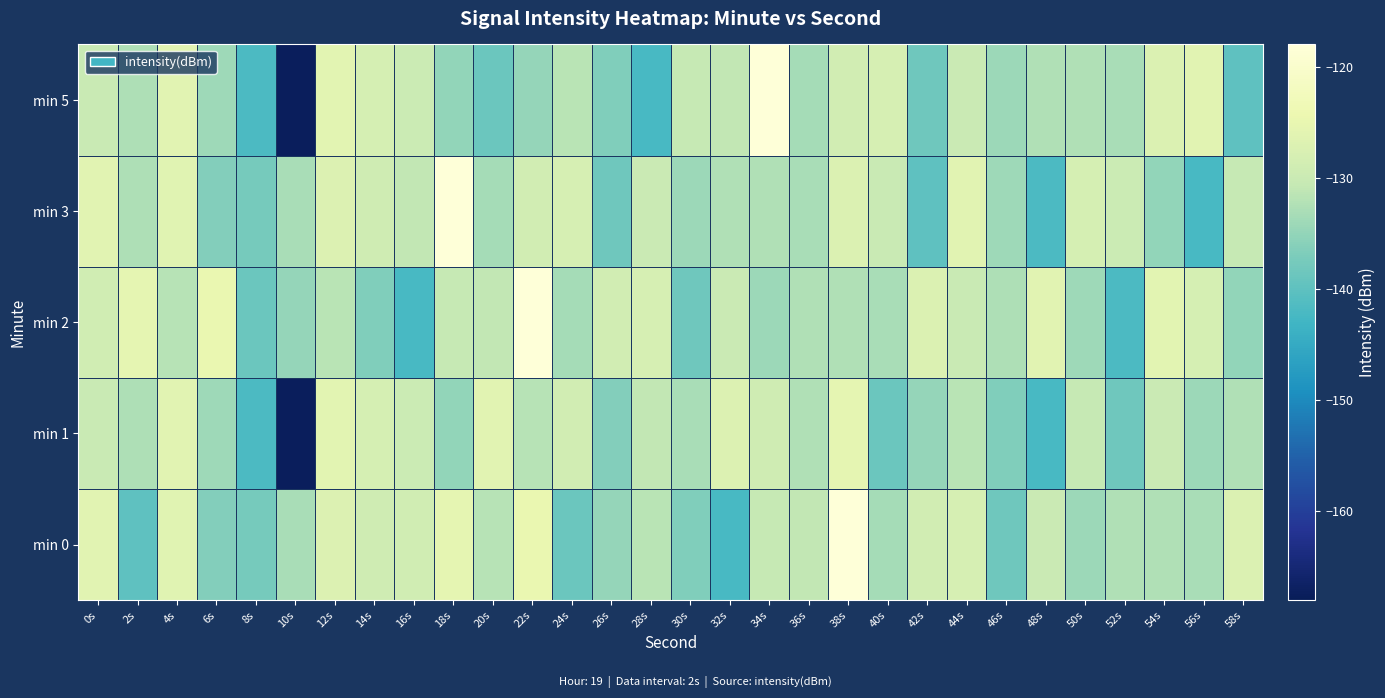

At 44s, list the series in order from largest to smallest.

min 3, min 0, min 5, min 2, min 1